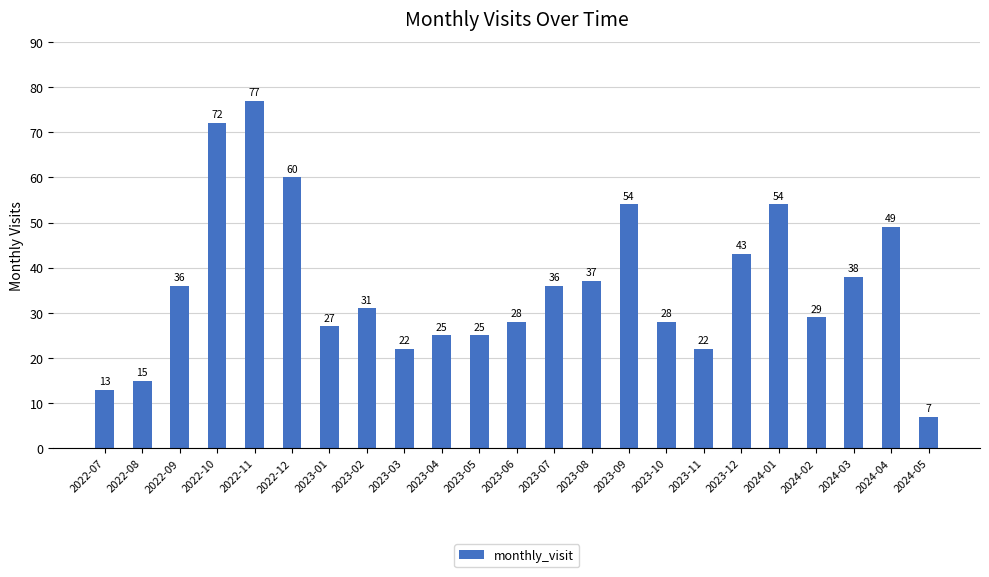

Reading left to right, transcribe all the data shown in this chart.

13	15	36	72	77	60	27	31	22	25	25	28	36	37	54	28	22	43	54	29	38	49	7